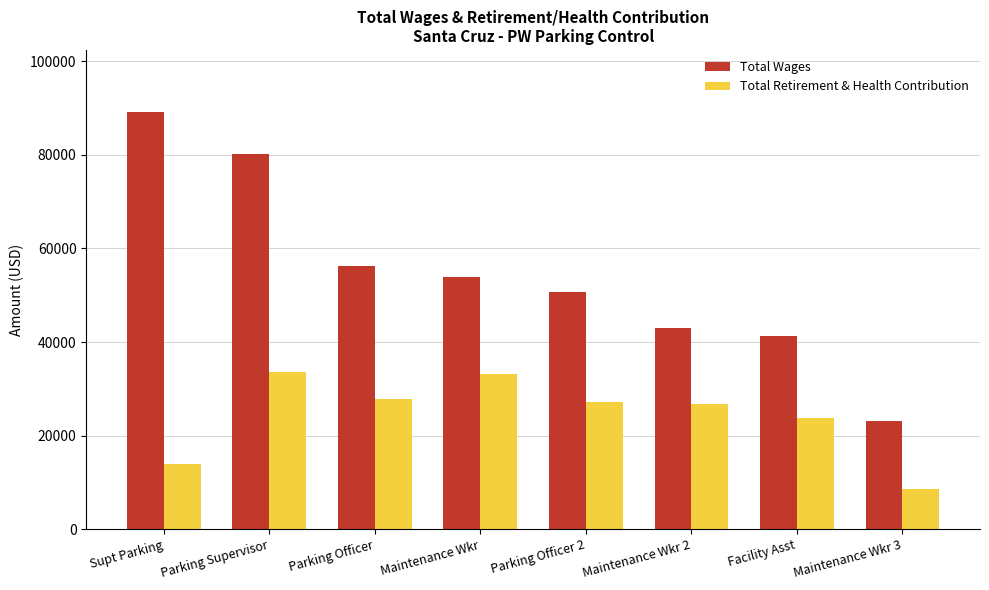

Which label corresponds to the largest value in the chart?

Supt Parking